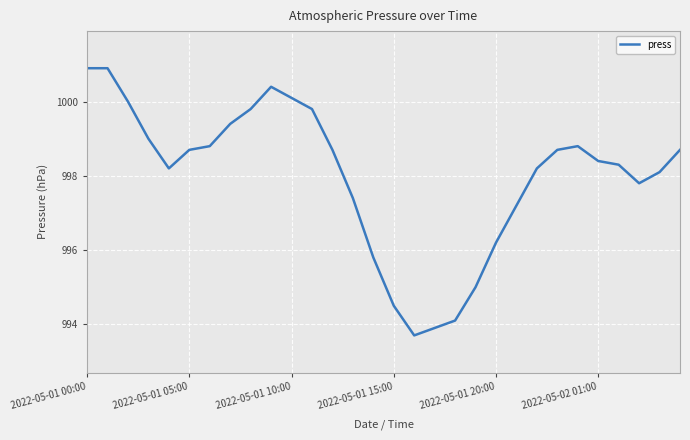

What is the maximum value shown in the chart?

1000.9